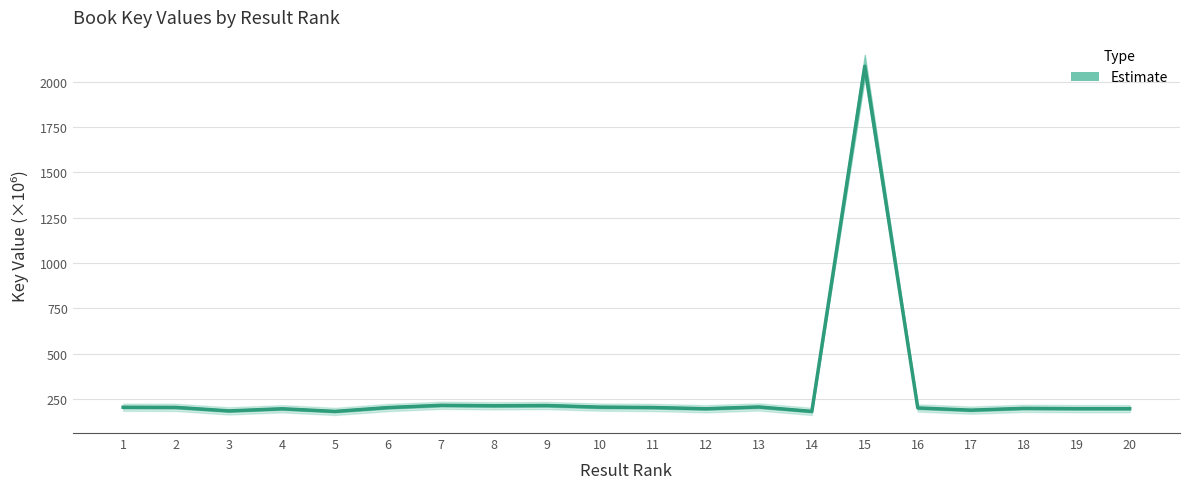

What is the value of the 12th point from the left?

195.8